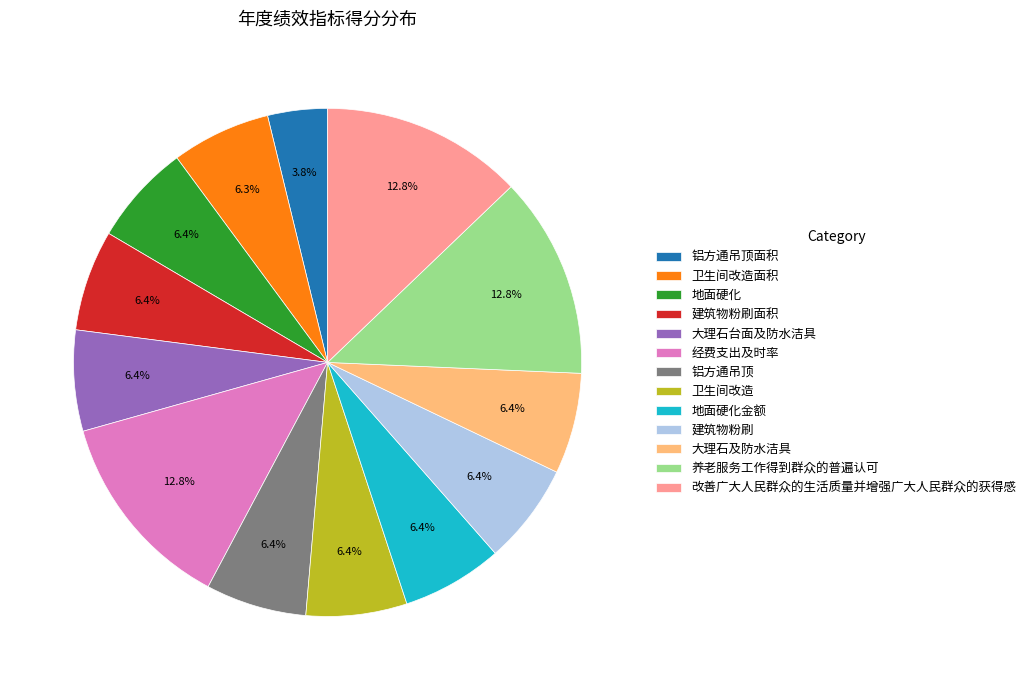

Do 地面硬化金额 and 建筑物粉刷面积 together represent more than half of the pie?

No